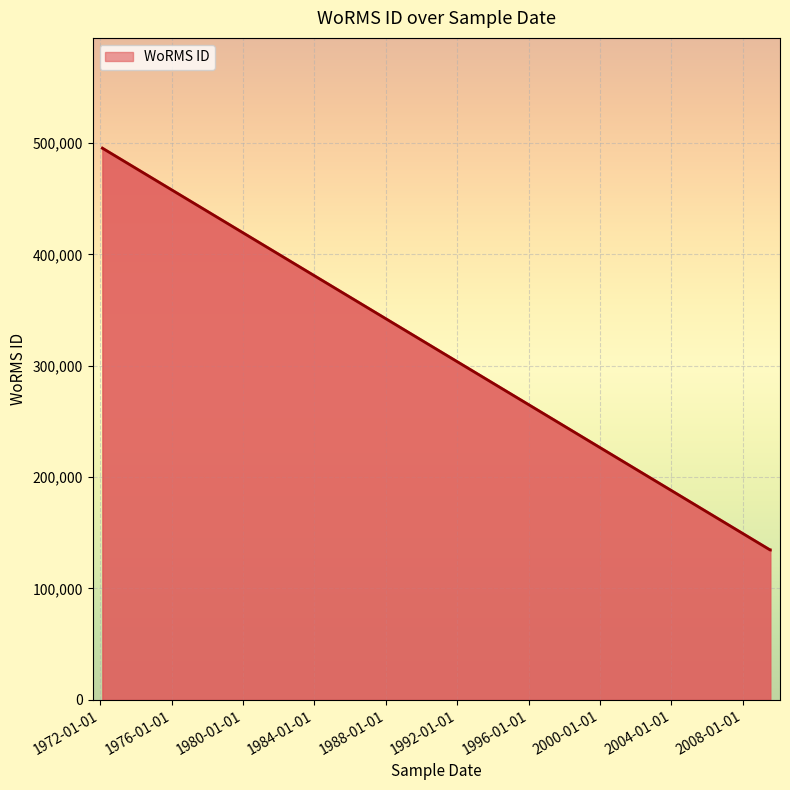

Rank the categories by value from lowest to highest.

2009-07-13, 2009-07-12, 2009-07-12, 1972-02-15